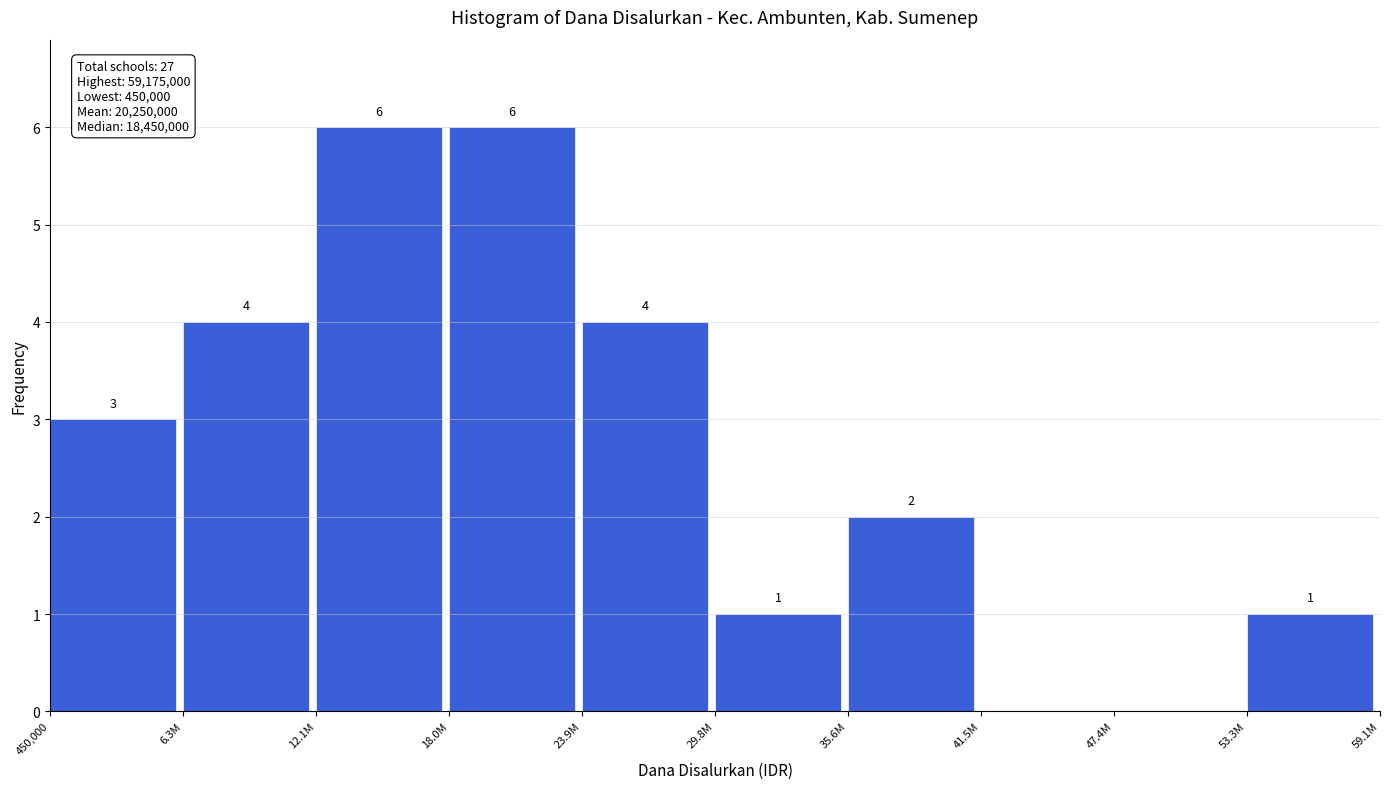

Reading right to left, transcribe all the data shown in this chart.

53.3M=1	47.4M=0	41.5M=0	35.6M=2	29.8M=1	23.9M=4	18.0M=6	12.1M=6	6.3M=4	450,000=3